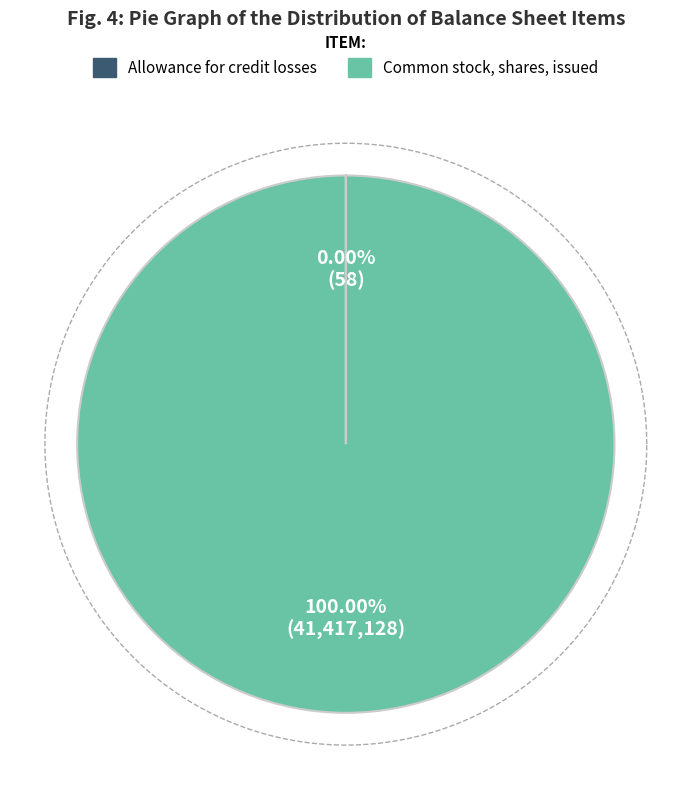

What is the total percentage of Common stock, shares, issued and Allowance for credit losses?

100.0%